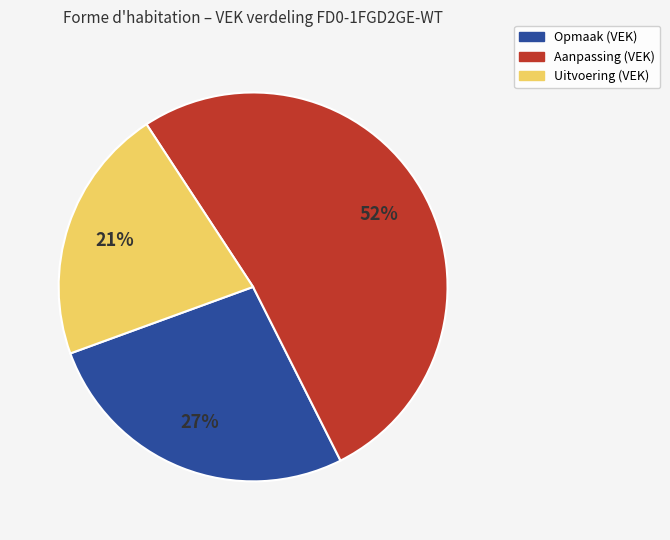

To the nearest percent, what is the average slice percentage?

33%